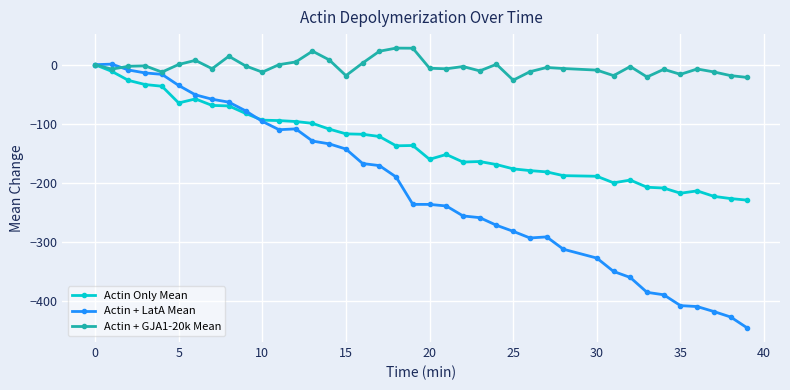

Which series has the widest spread of values?

Actin + LatA Mean